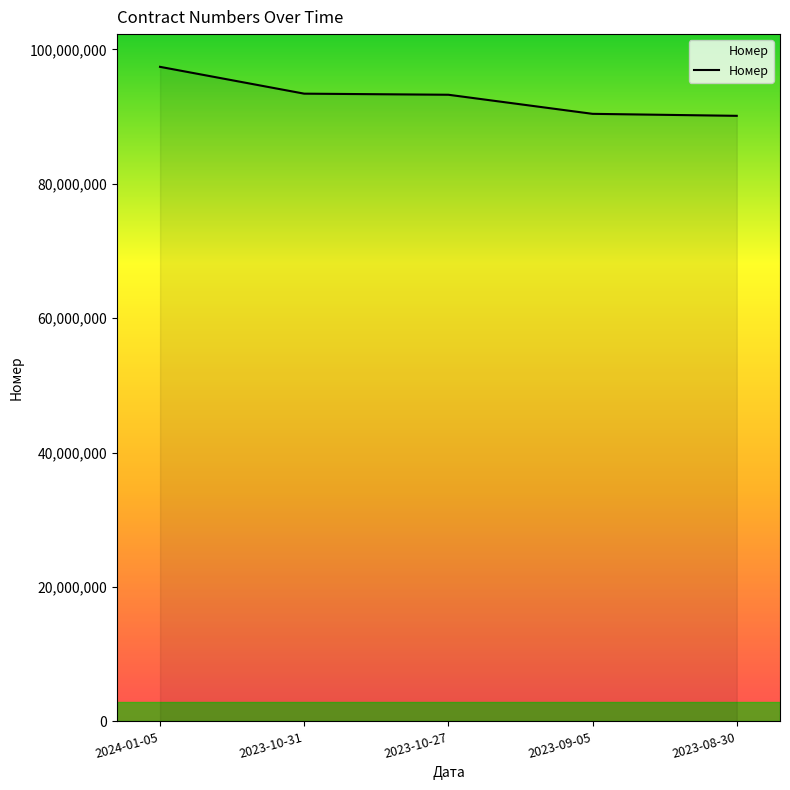

How many lines are shown in the chart?

1